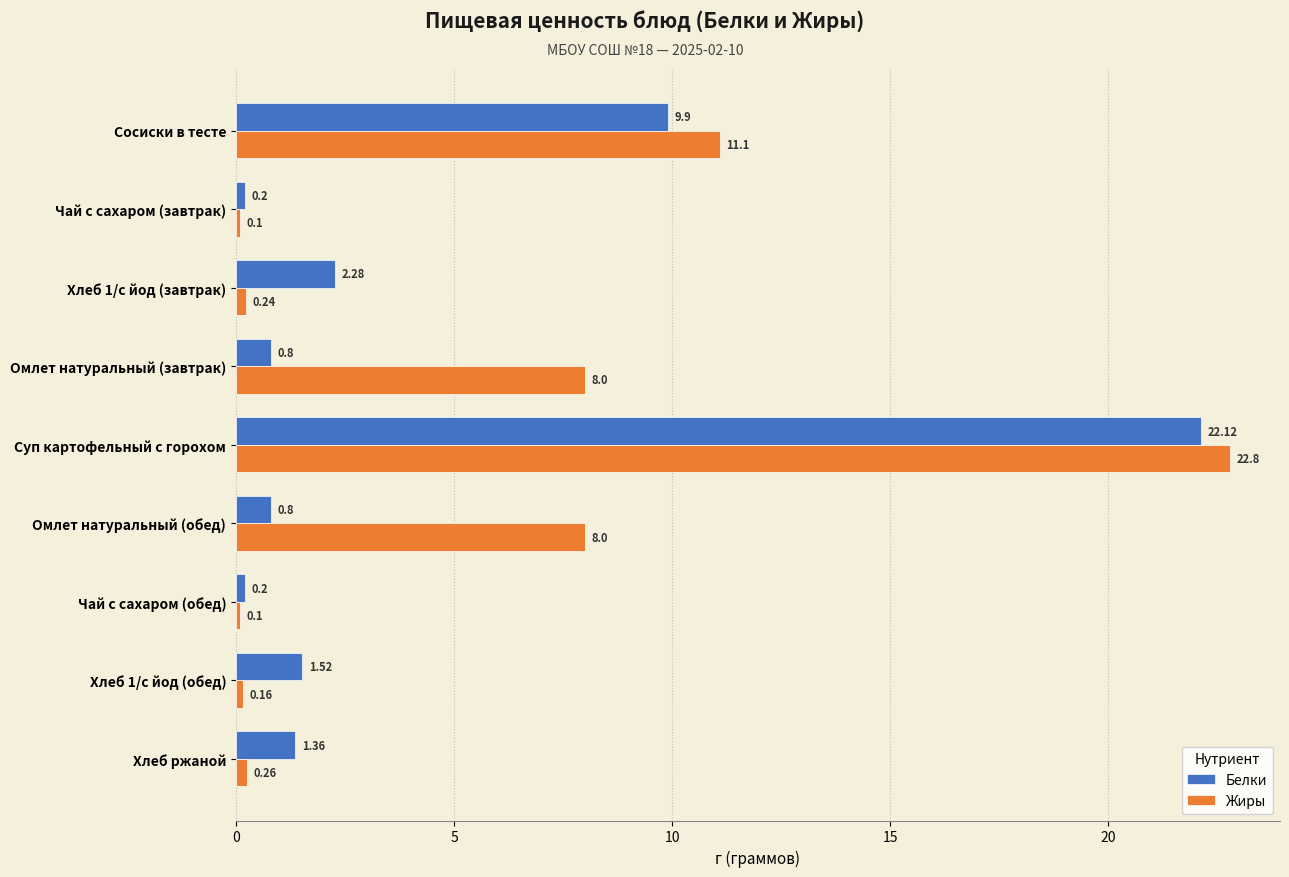

At how many categories does at least one series exceed 1?

7